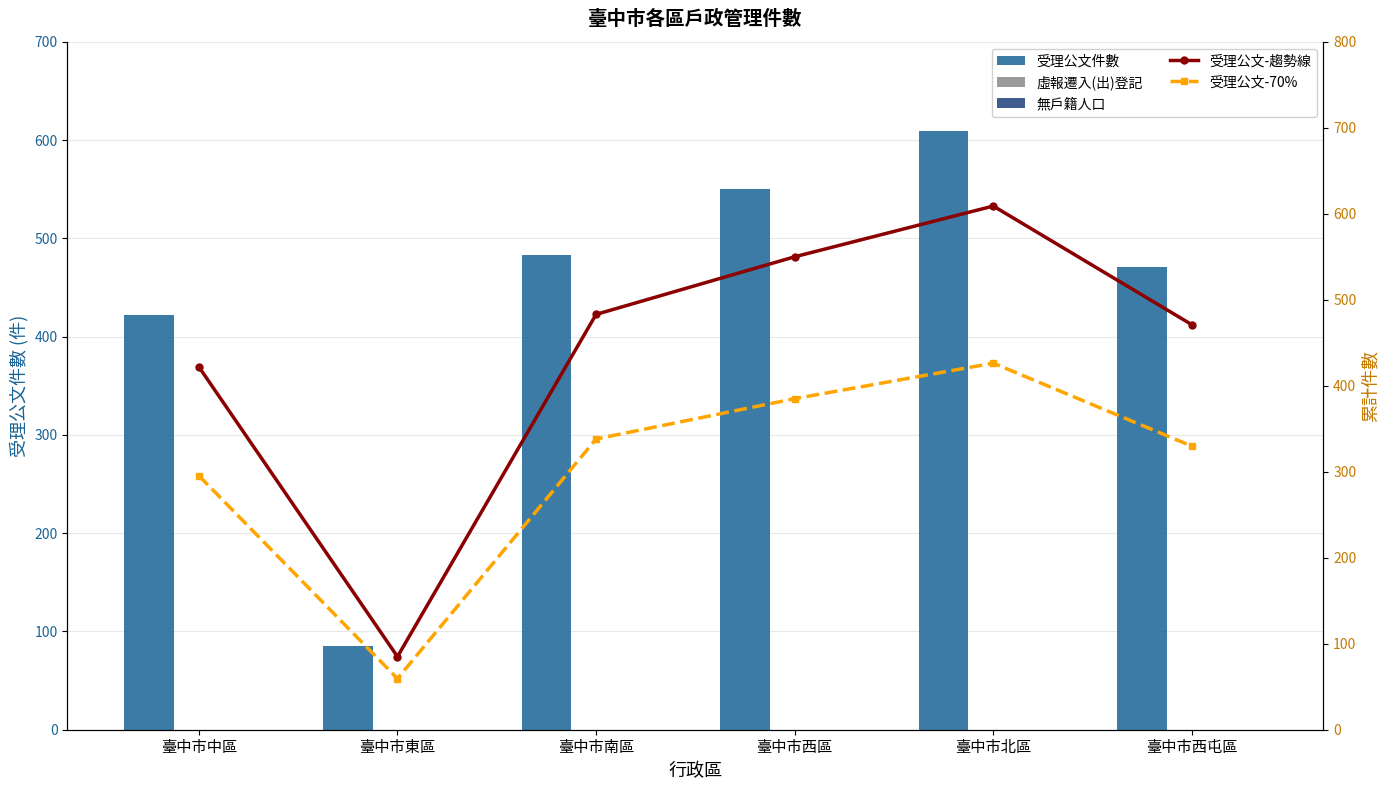

At which category is the sum across all series the highest?

臺中市北區